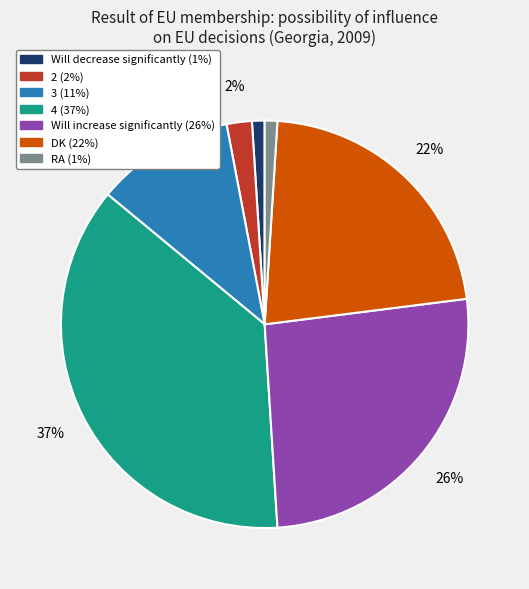

Is it true that DK is 12% of the pie?

False